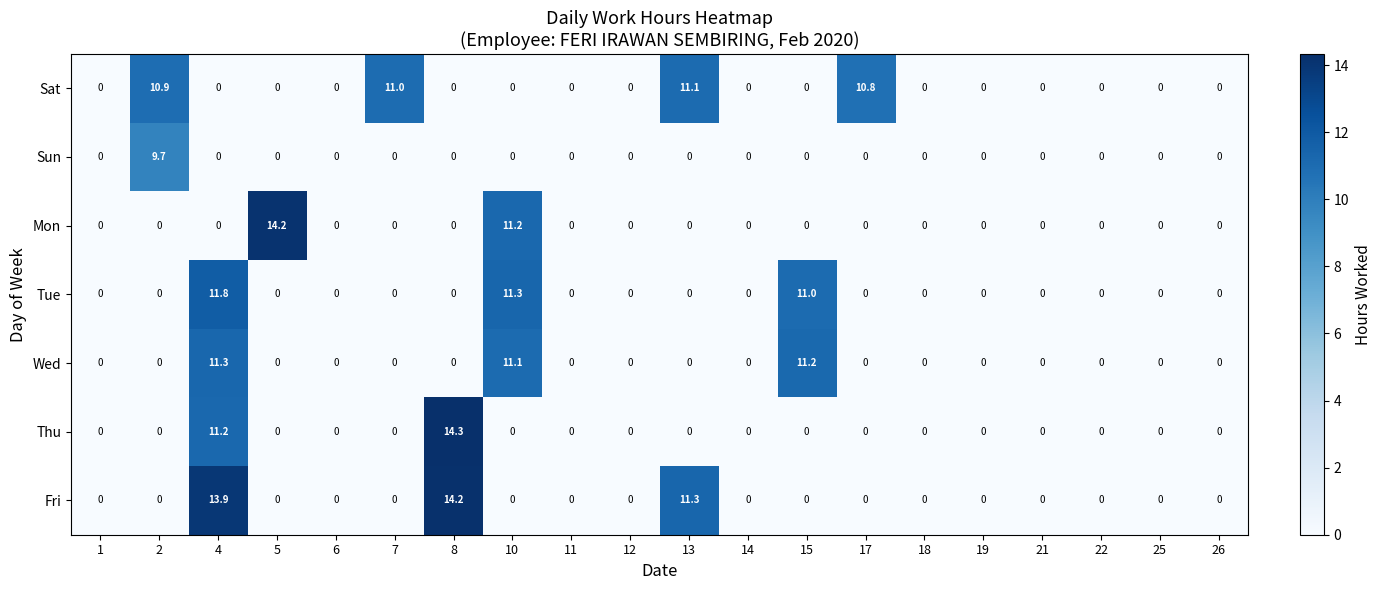

What is the maximum value shown in the chart?

14.3